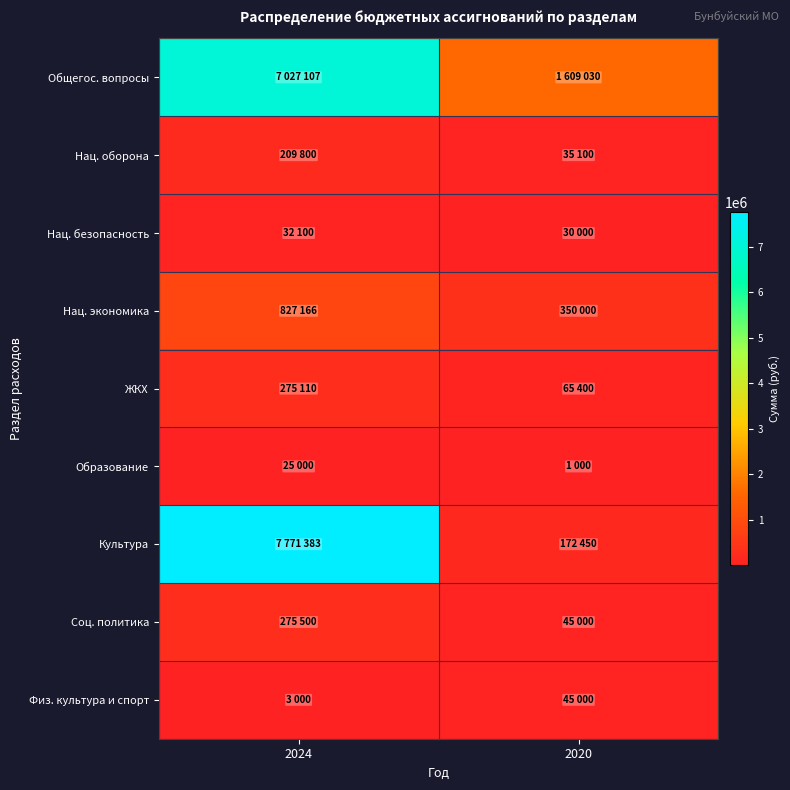

Count the number of categories in the chart.

2